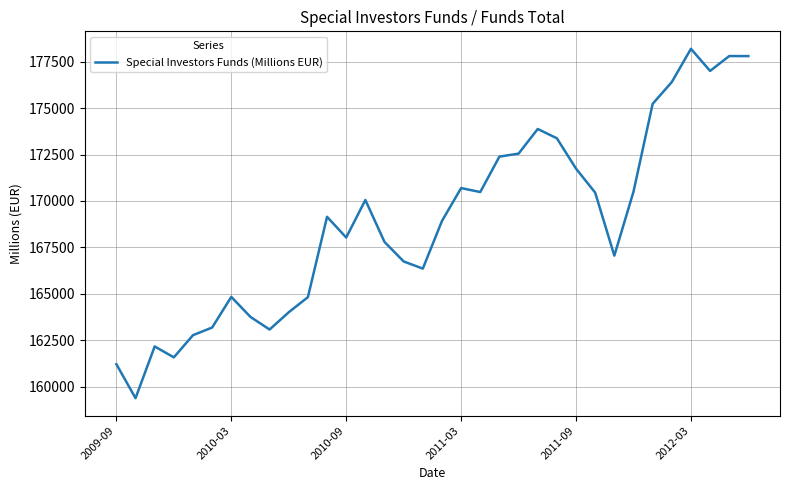

What is the difference between the maximum and minimum values?

18817